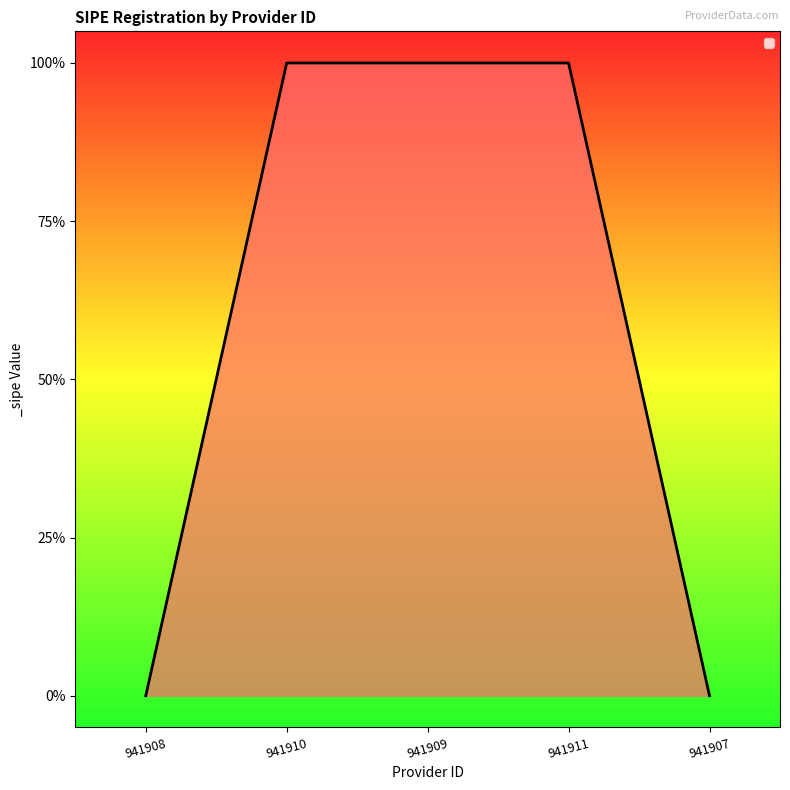

Reading right to left, list all the values displayed in this chart.

941907=0	941911=1	941909=1	941910=1	941908=0